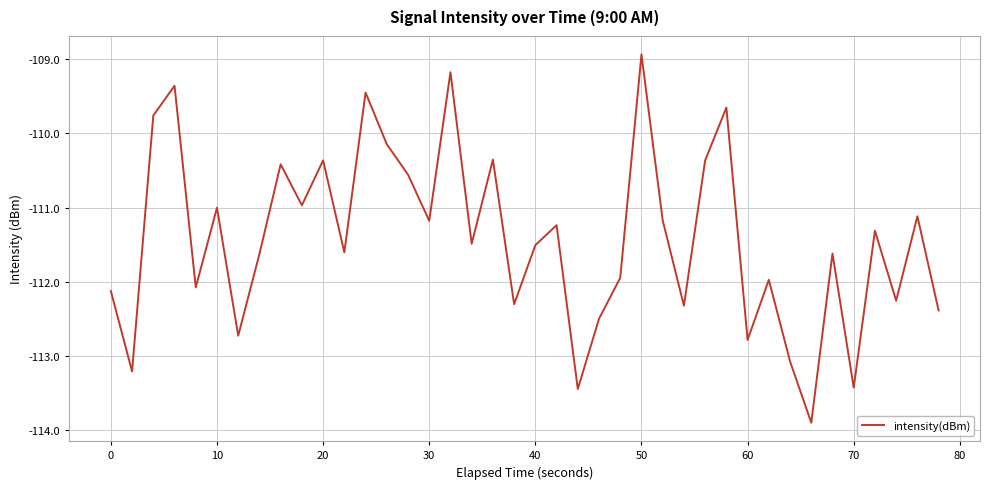

Is this an area chart (filled region under the line)?

No